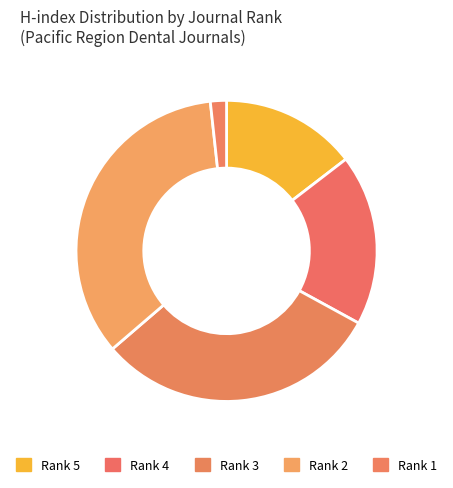

To the nearest percent, what is the difference between the Rank 5 and Rank 2 slice percentages?

20%